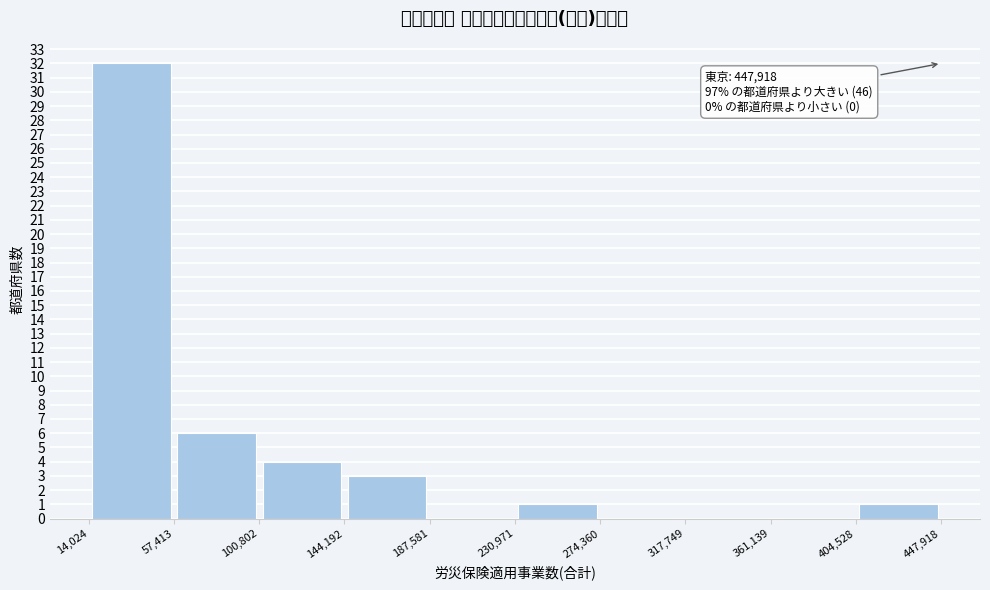

Over which range of the x-axis is the bar tallest?

14,024 to 57,413